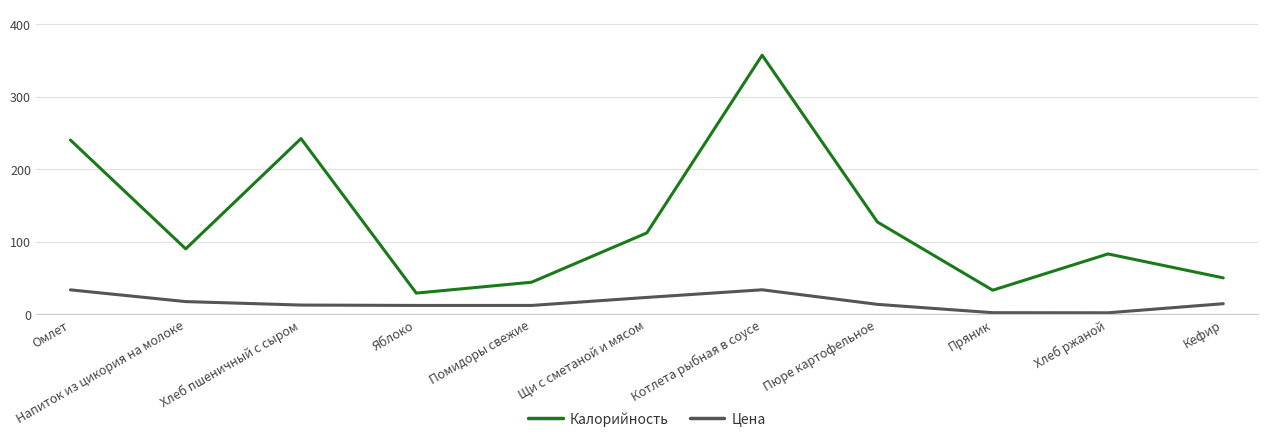

What is the total value across all series at Щи с сметаной и мясом?

135.1